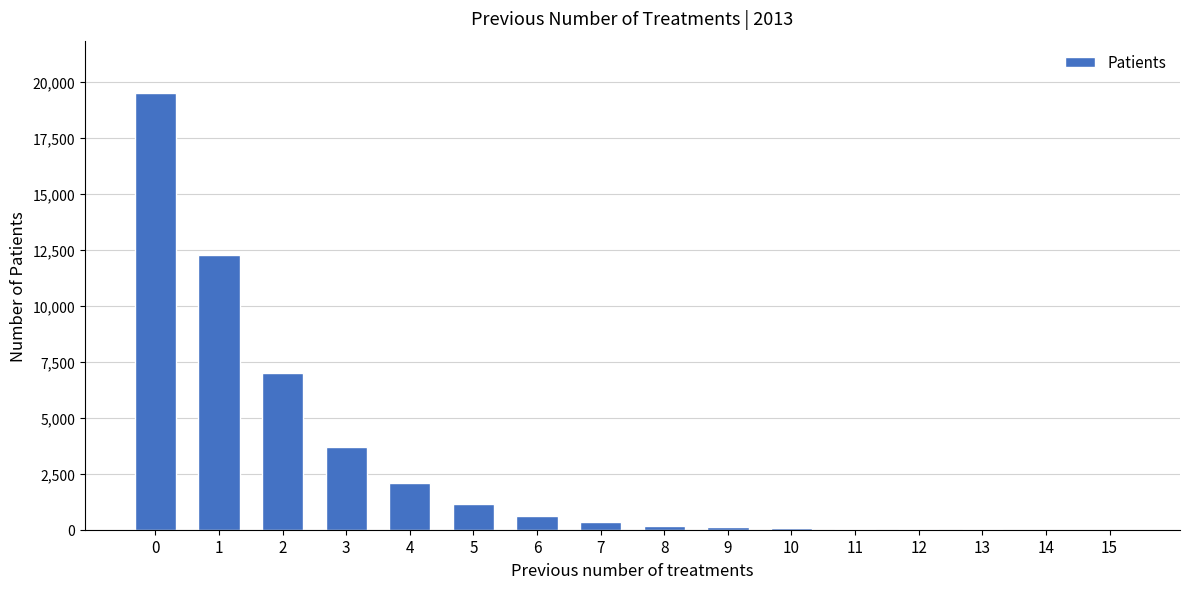

What is the approximate value at 0, to the nearest 100?

19500